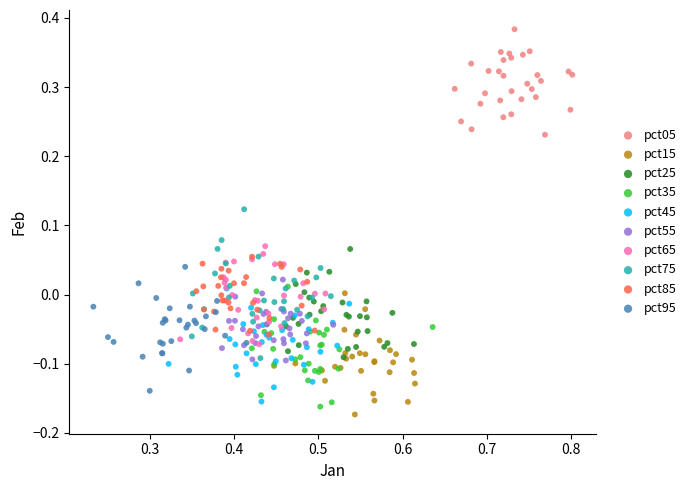

Which series reaches the maximum Y coordinate?

pct05